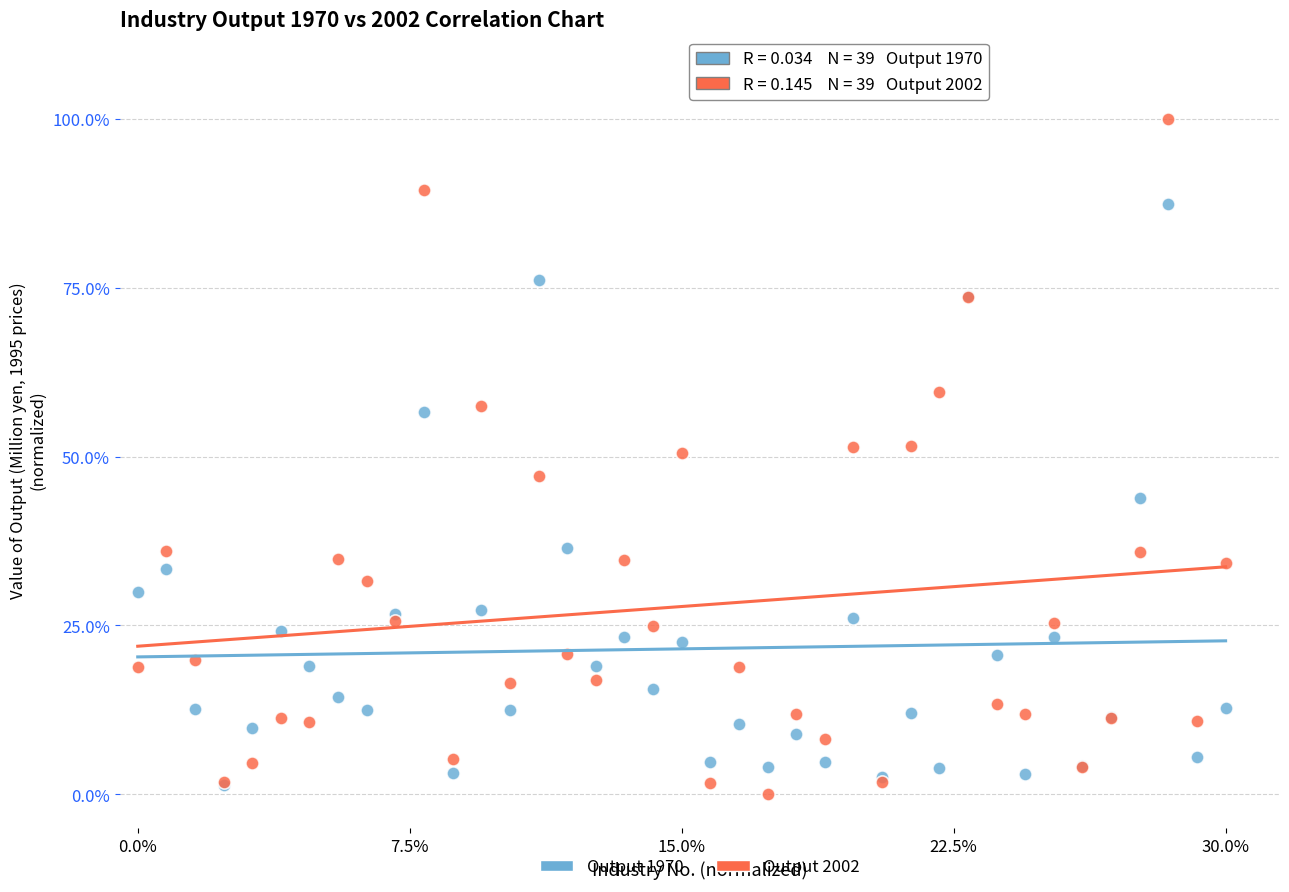

What are all the series names shown in the legend?

Output 1970, Output 2002